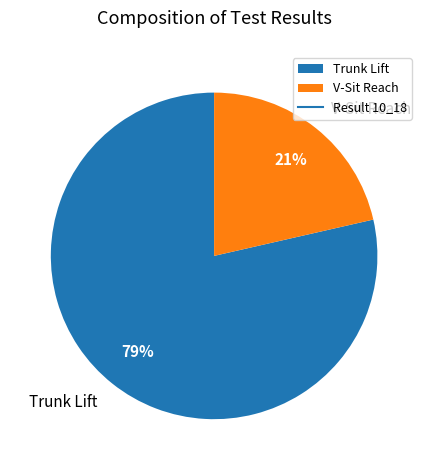

Rank the categories by value from lowest to highest.

V-Sit Reach, Trunk Lift